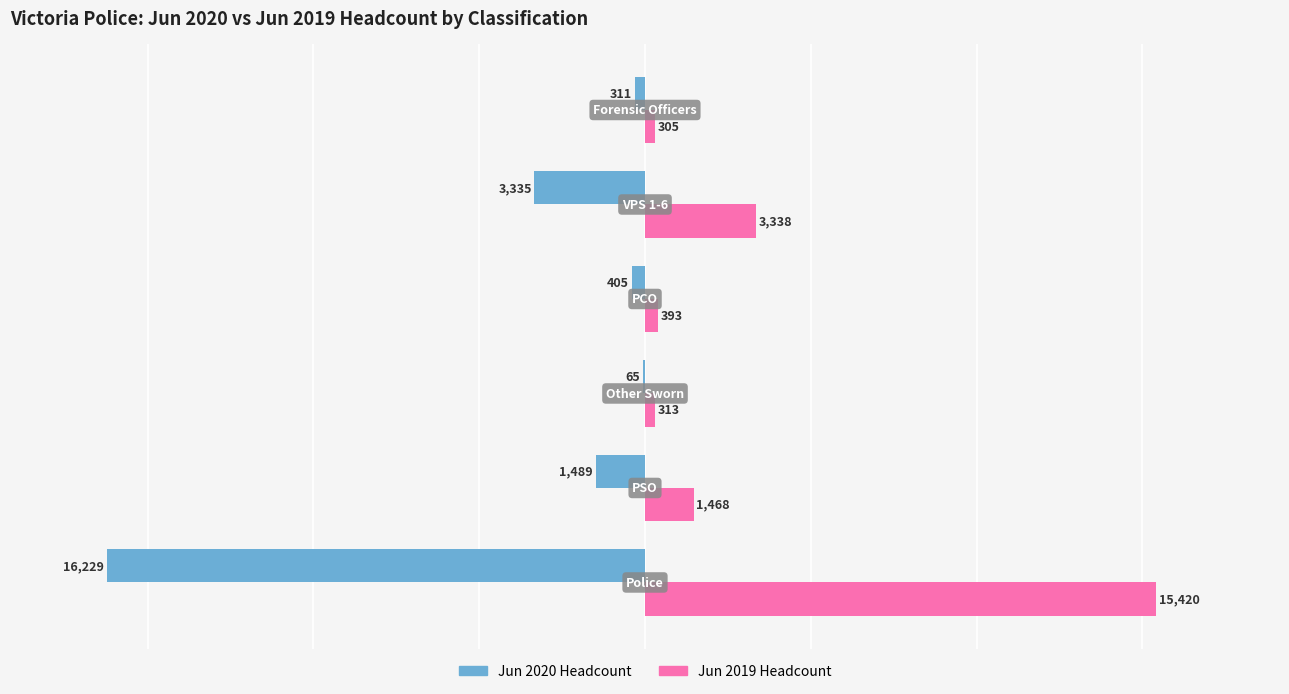

What is the sum of all Jun 2020 Headcount values?

-21834